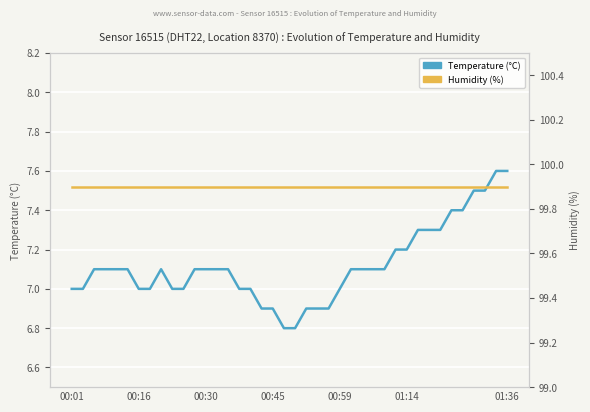

Which series has the widest spread of values?

temperature (°C)